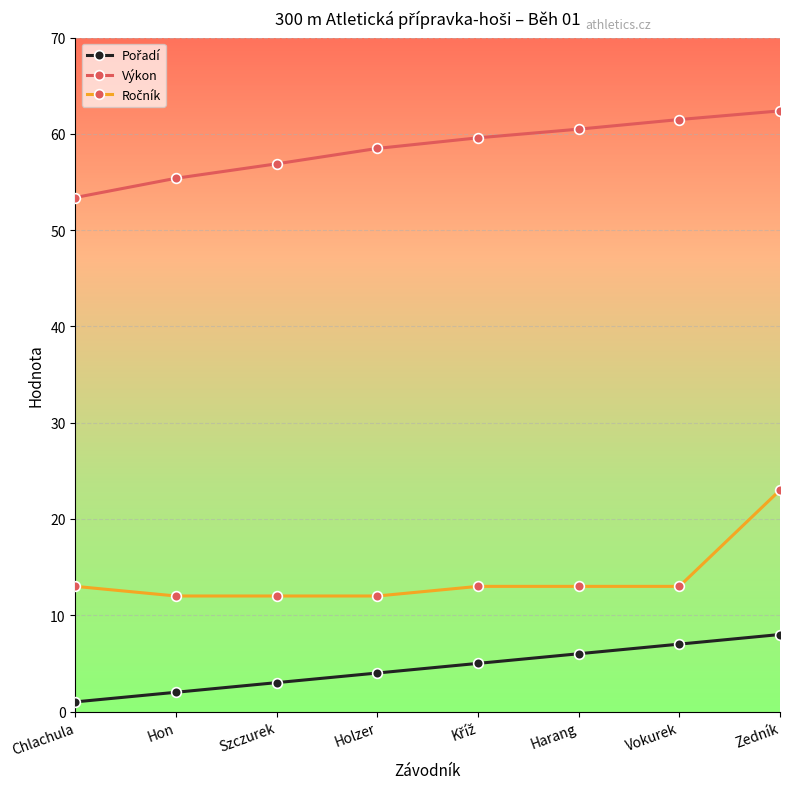

What is the total value across all series at Harang?

79.5